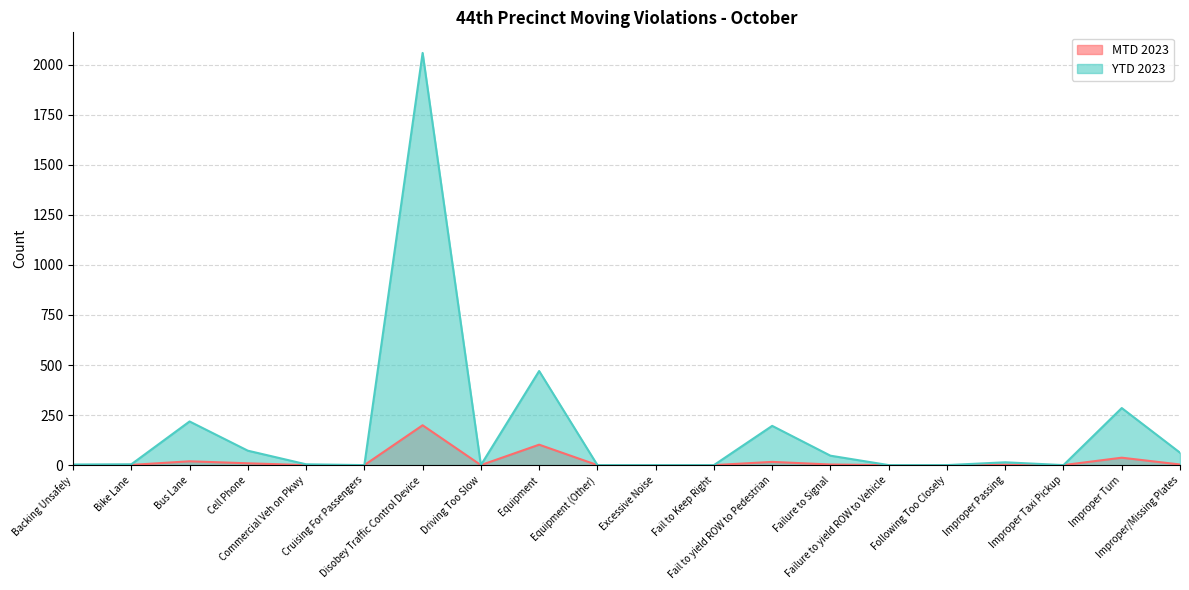

What is the spread (max minus min) of values at Equipment?

368